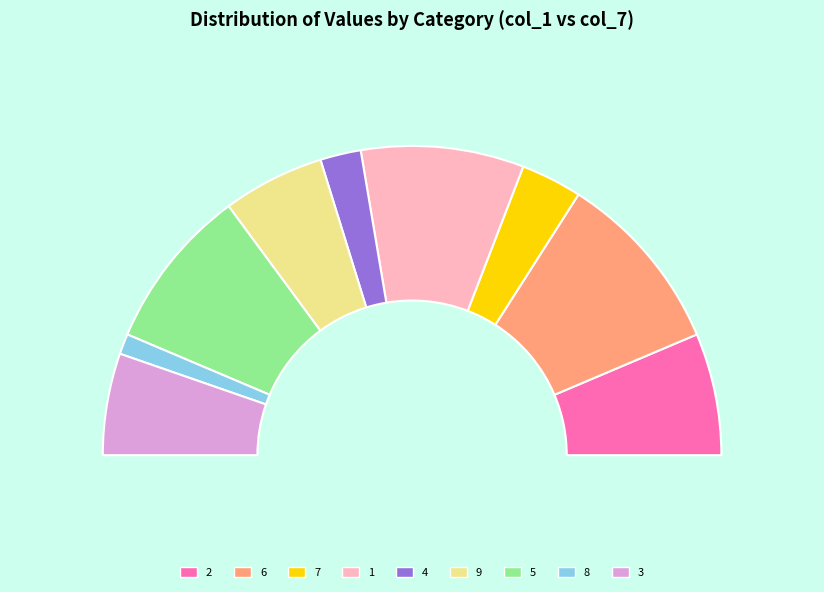

What is the change in value from 6 to 9?

-4